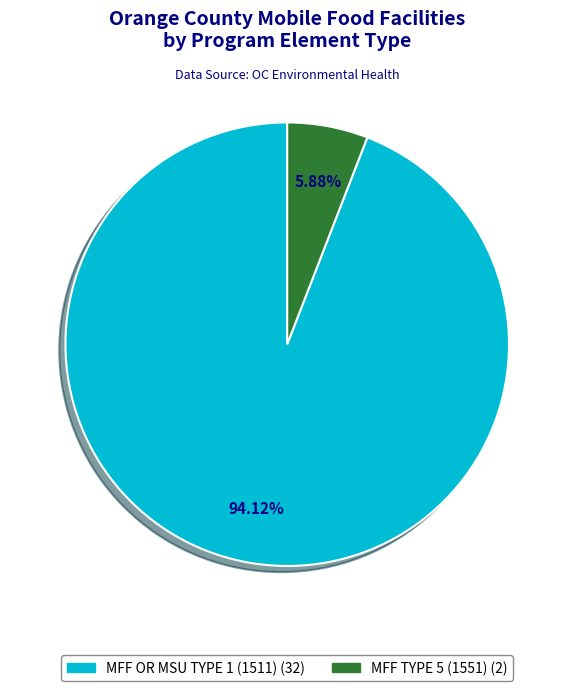

Which category has the smallest portion of the pie?

MFF TYPE 5